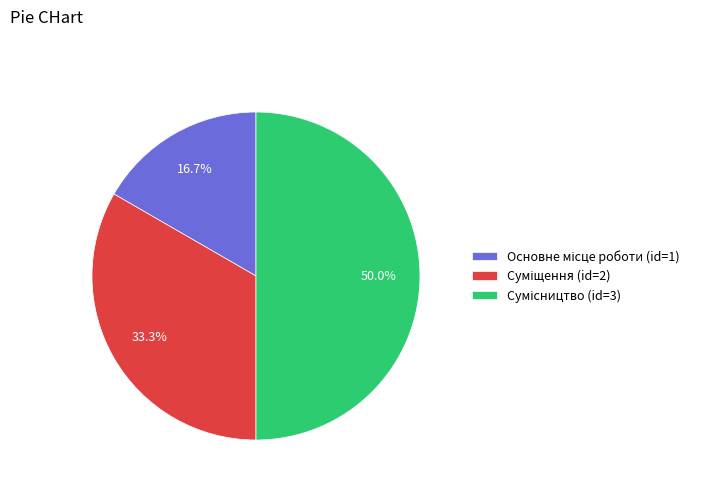

To the nearest percent, what percentage of the pie is Сумісництво?

50%